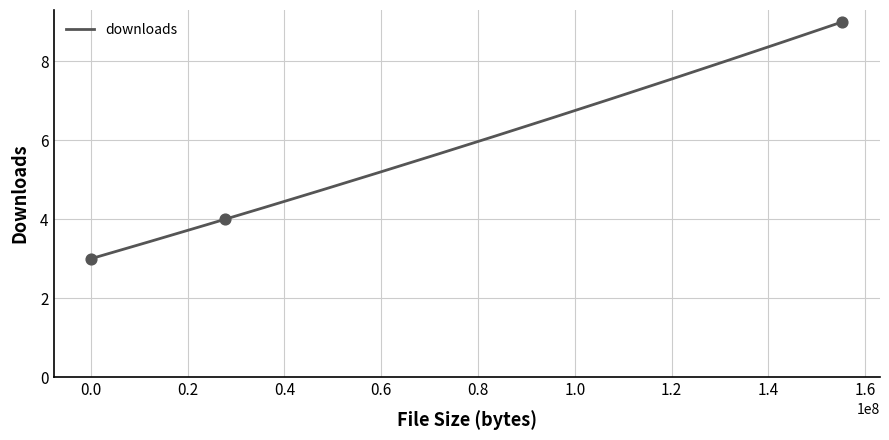

Between 47955 and 155296425, which is larger?

155296425